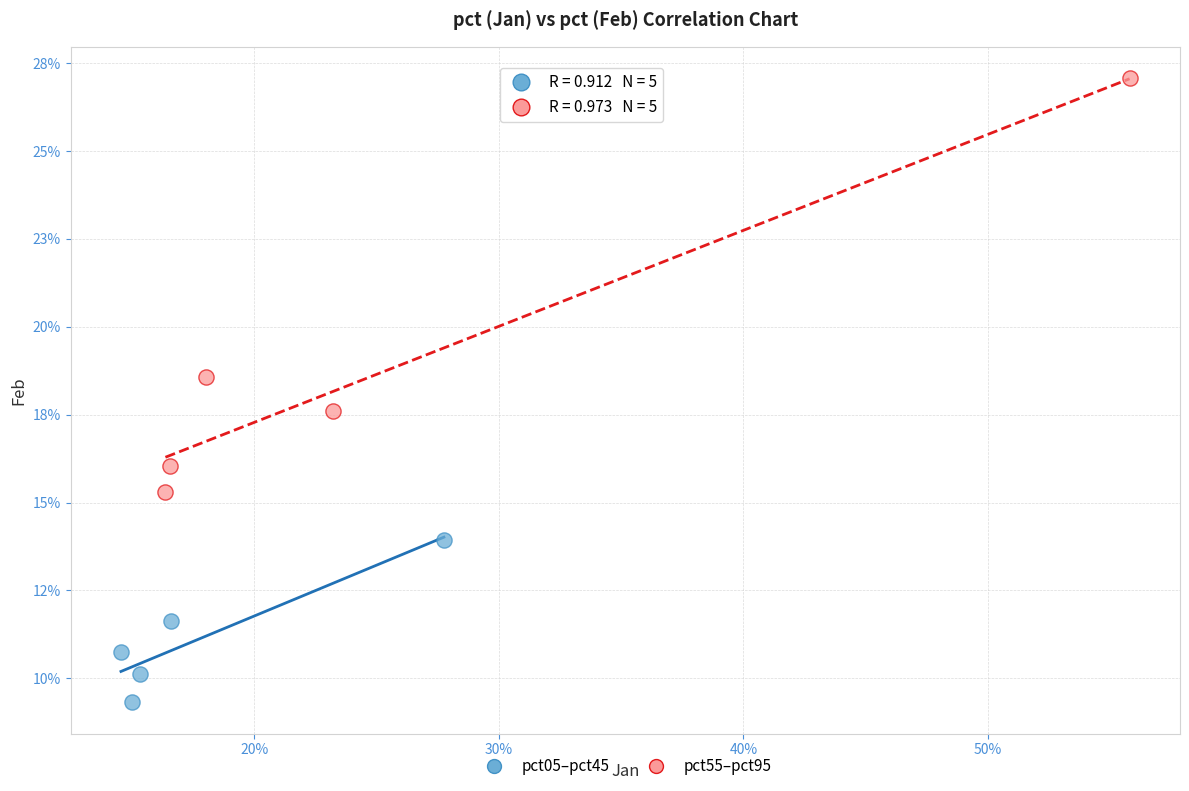

Which series has the widest spread of Y values?

pct55–pct95